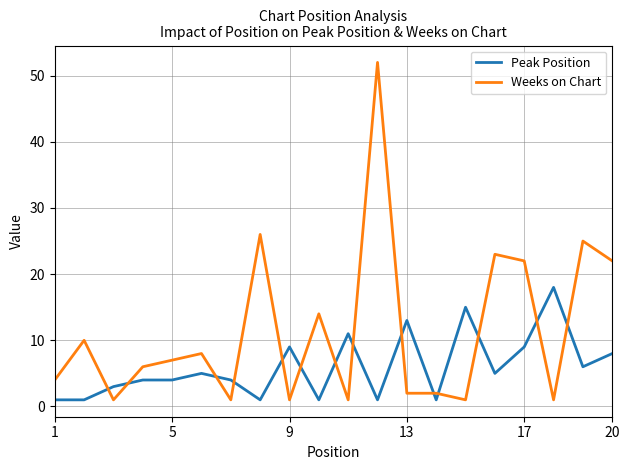

Which series has the largest total across all categories?

Weeks on Chart